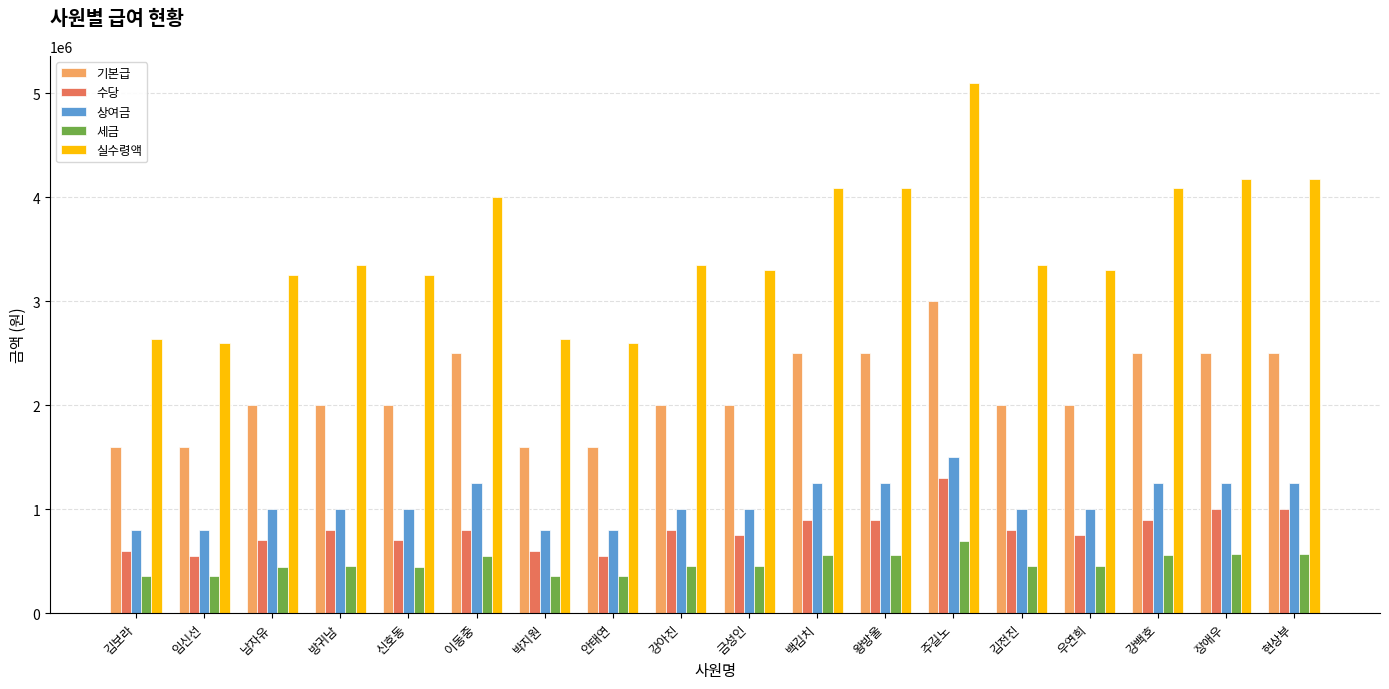

What is the difference between the second highest and second lowest values in the 수당 series?

450000